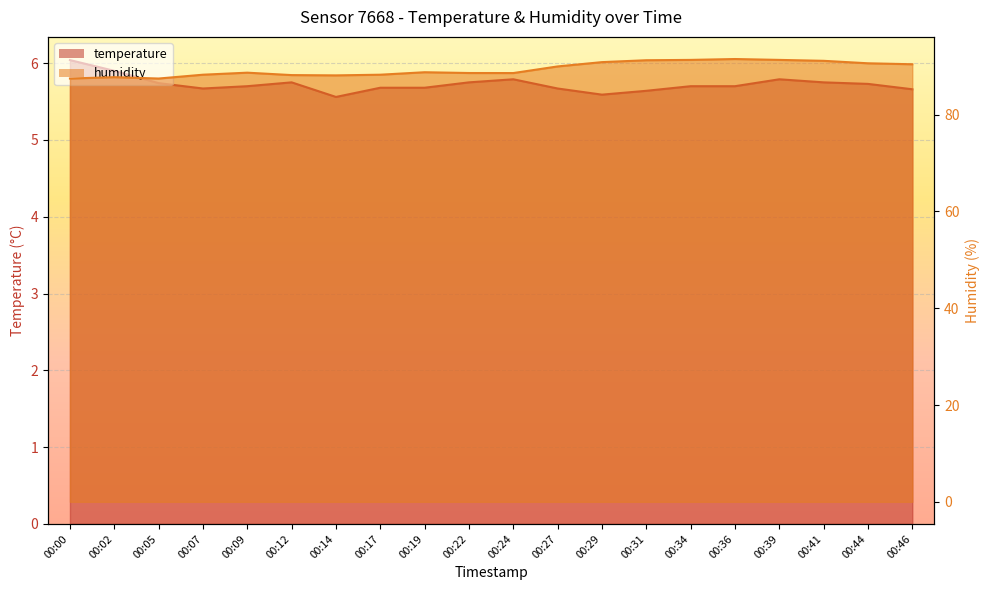

Is it true that humidity equals 51.2 at 00:00?

False